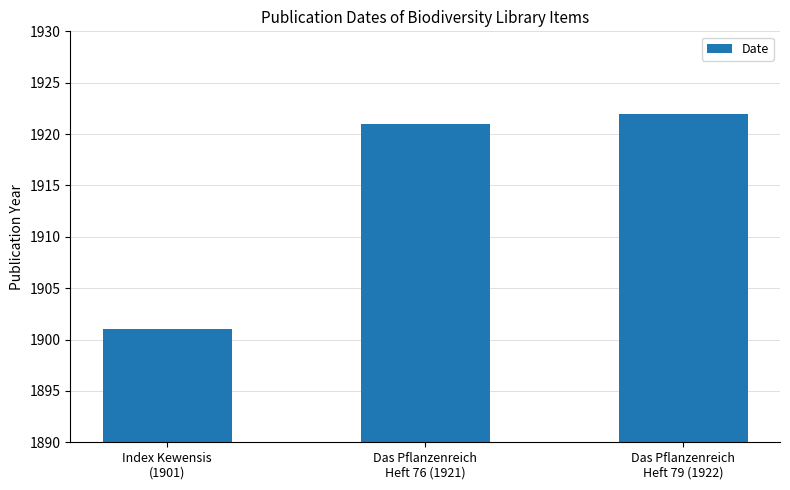

What is the average value?

1915